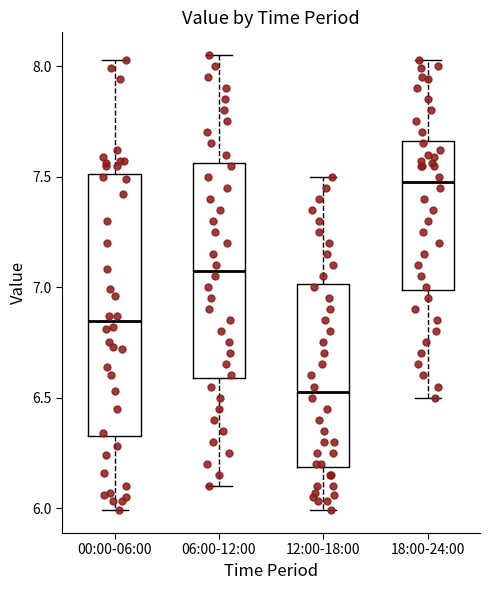

Which box is the tallest, from its lower edge to its upper edge?

00:00-06:00